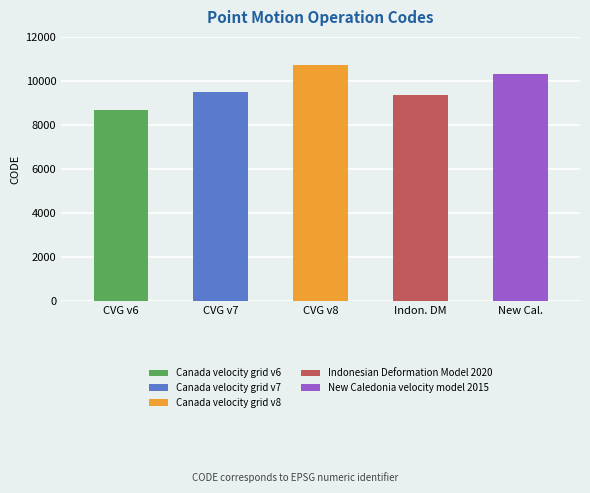

The chart shows a value of 8676 at February 19, 2025. True or false?

True